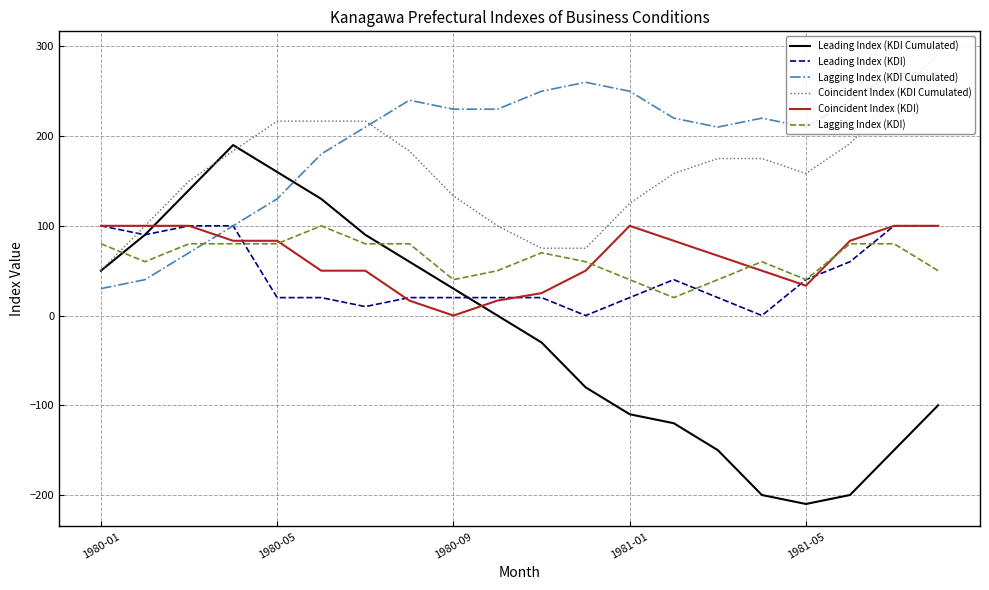

How many lines are shown in the chart?

6